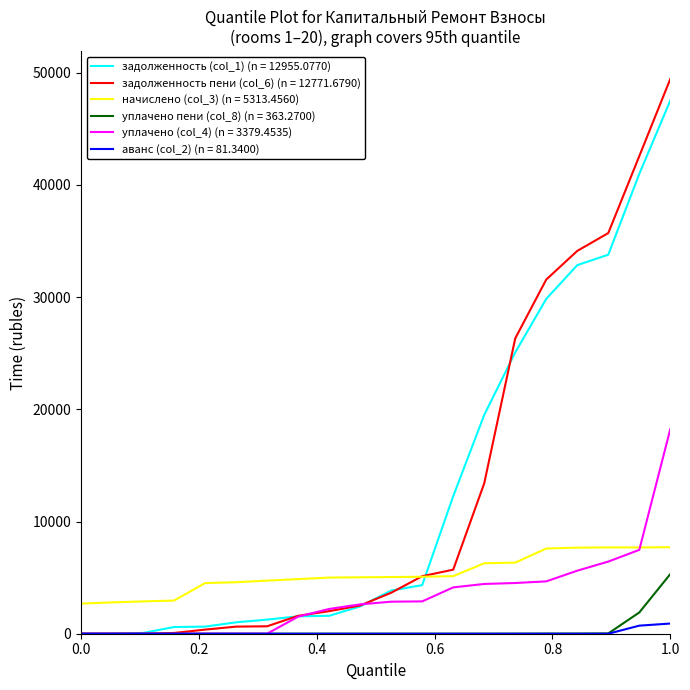

Which series ends up on top after the final intersection of начислено (col_3) (n = 5313.4560) and задолженность (col_1) (n = 12955.0770)?

задолженность (col_1) (n = 12955.0770)